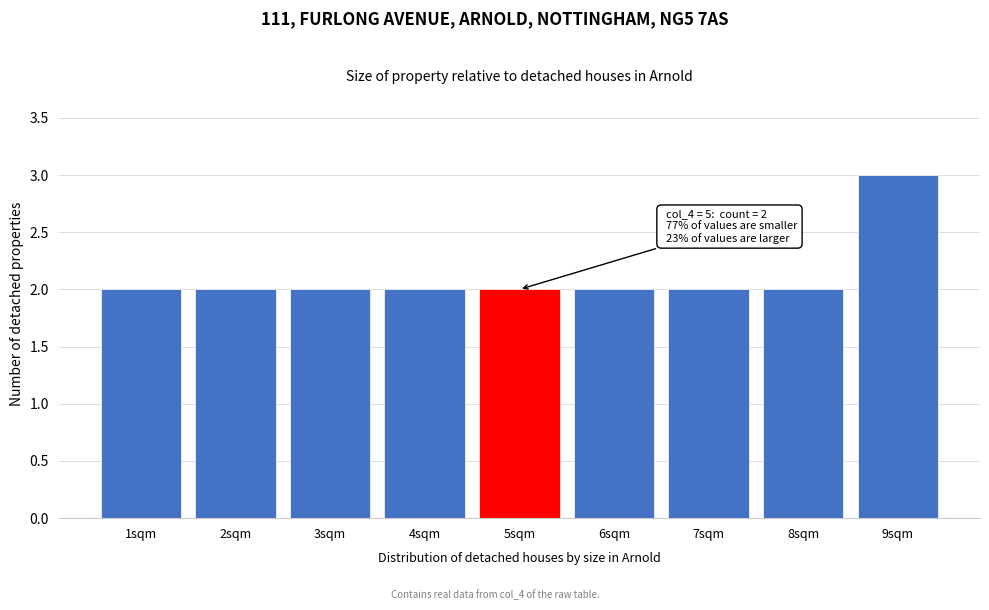

Over which range of the x-axis is the bar tallest?

8.5 to 9.5